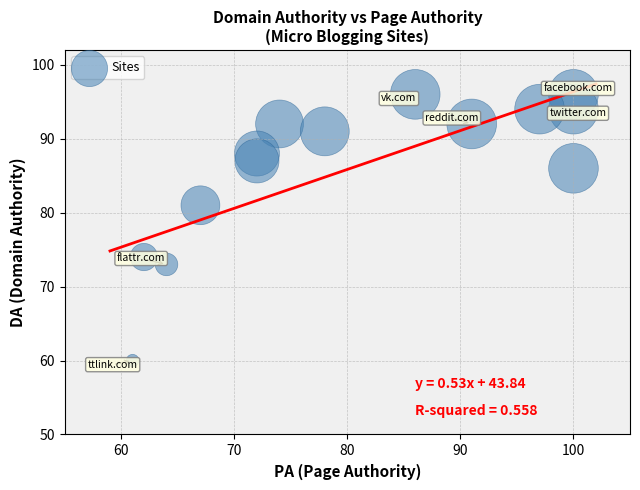

What Y value in the scatter plot is closest to 78?

81